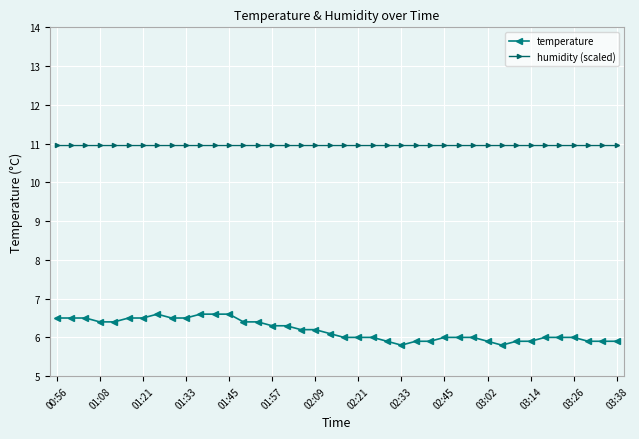

True or false: temperature and humidity (scaled) intersect in this chart.

False